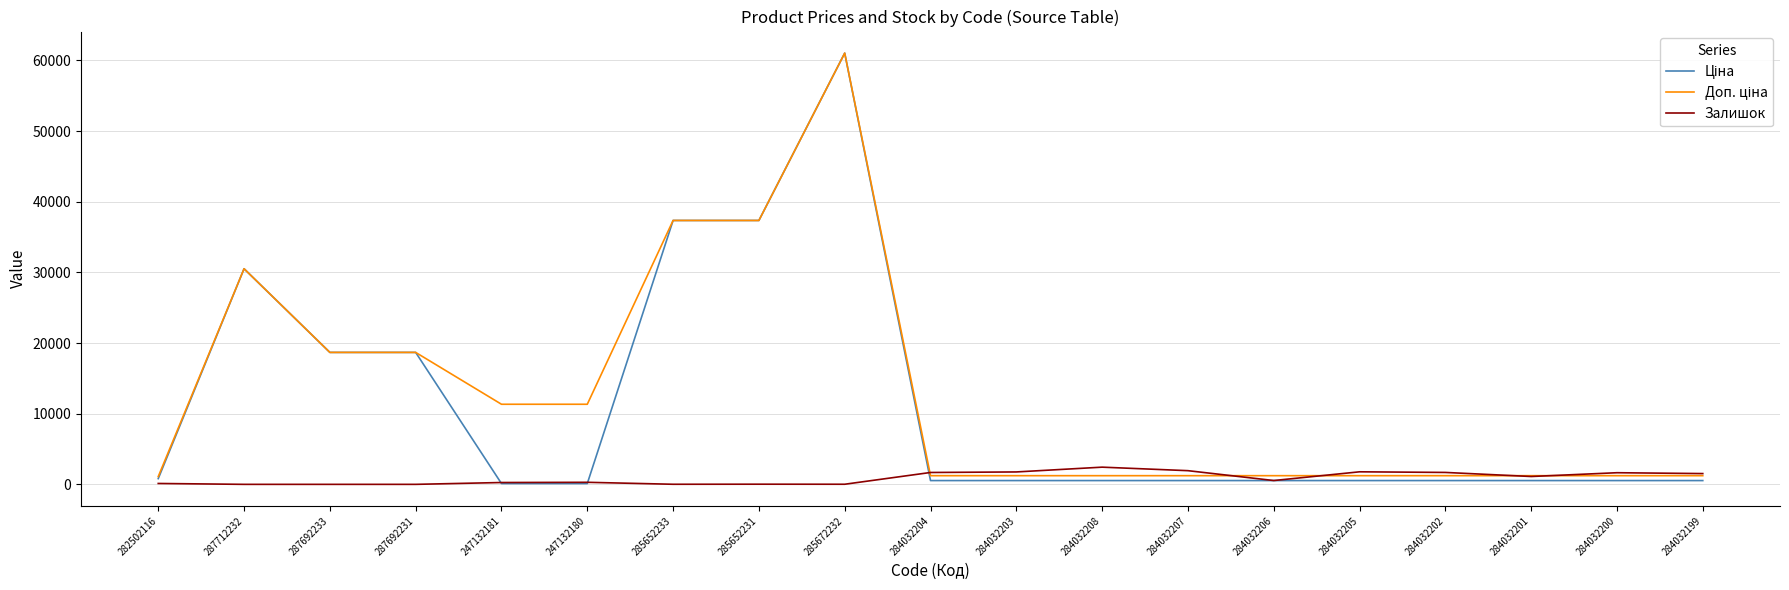

What is the maximum value shown in the chart?

61024.7